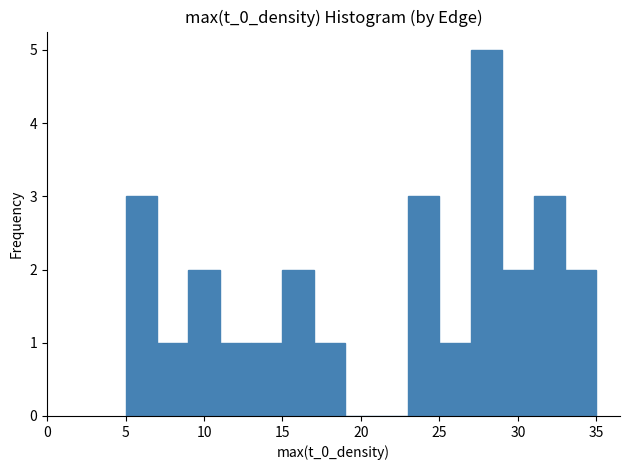

Over which range of the x-axis is the bar tallest?

27 to 29